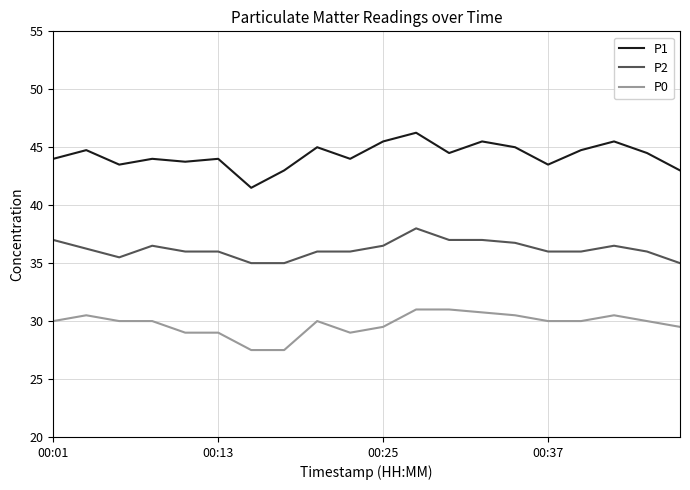

True or false: P1 and P2 cross at least once.

False